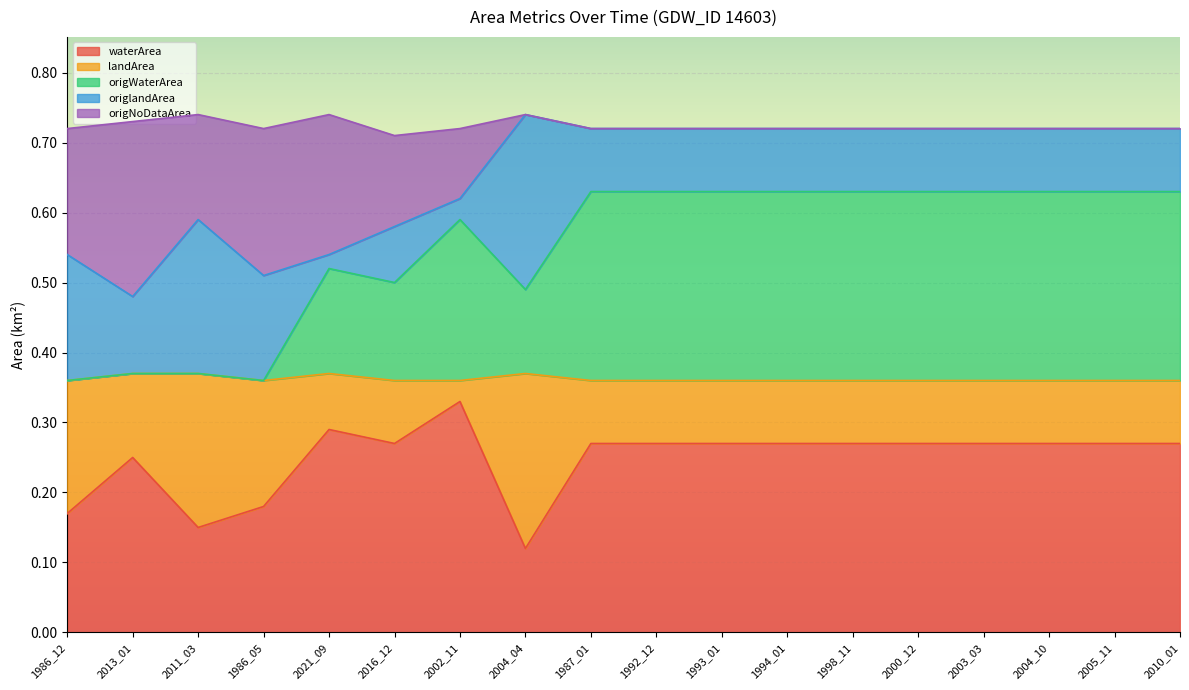

Which series has the widest spread of values?

origWaterArea